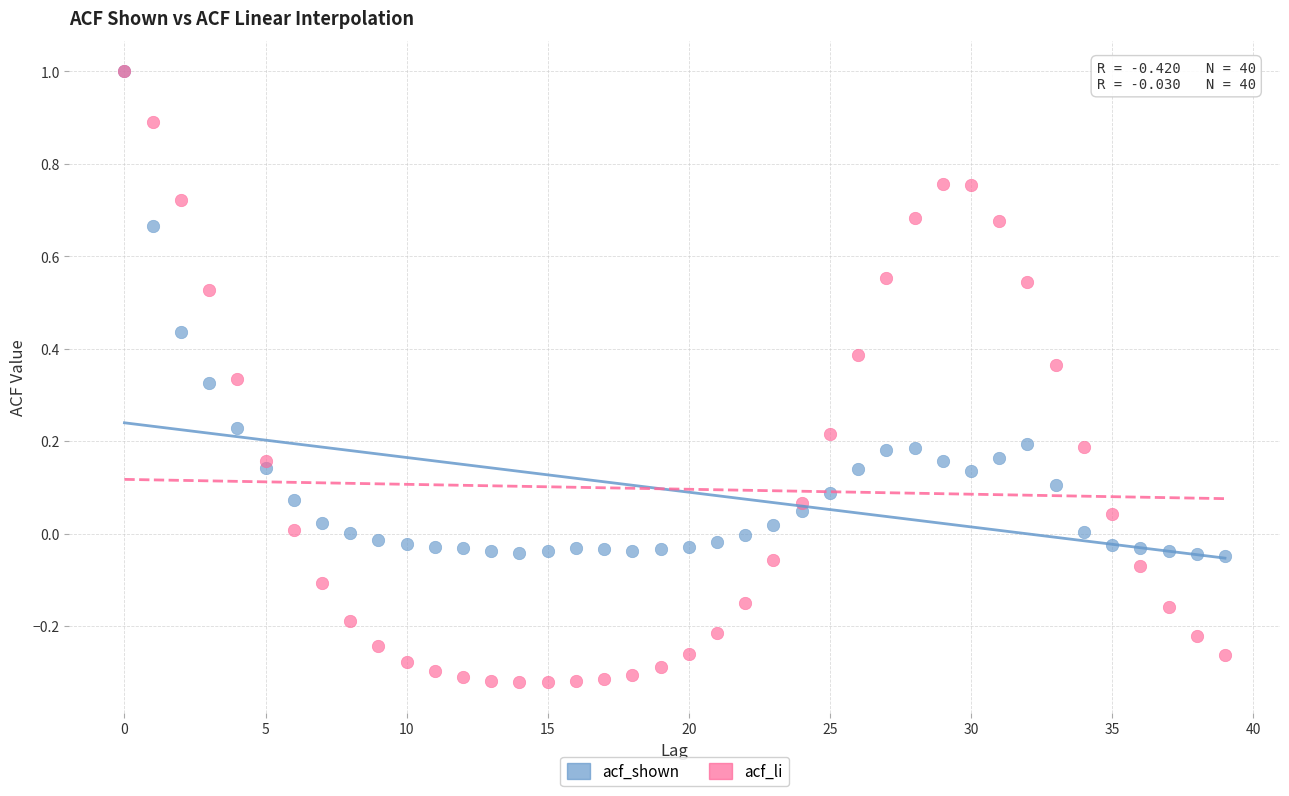

Which series has the widest spread of Y values?

acf_li